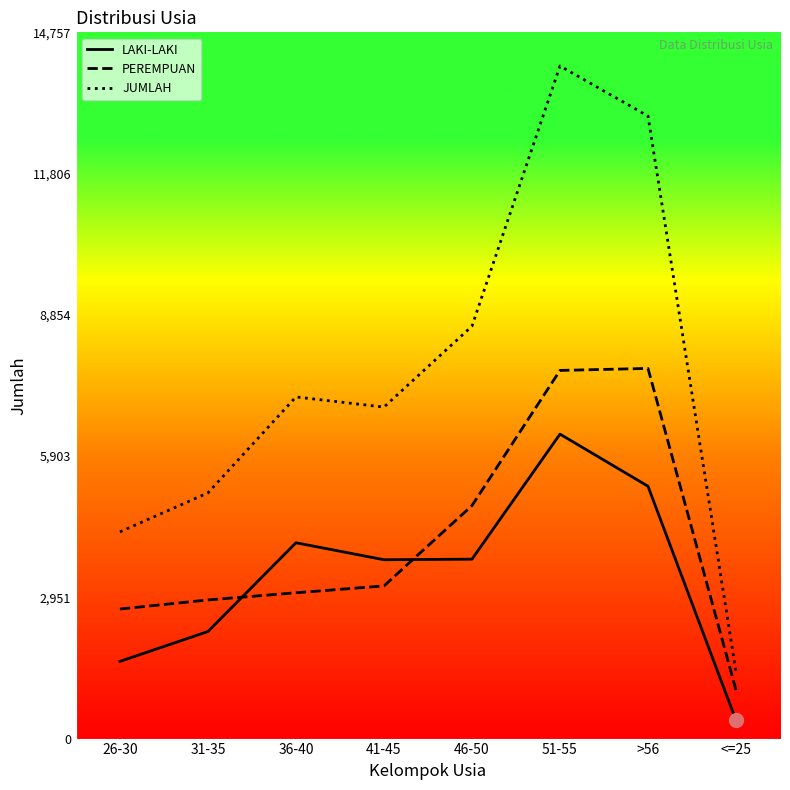

How many interior local peaks does the LAKI-LAKI series have?

2